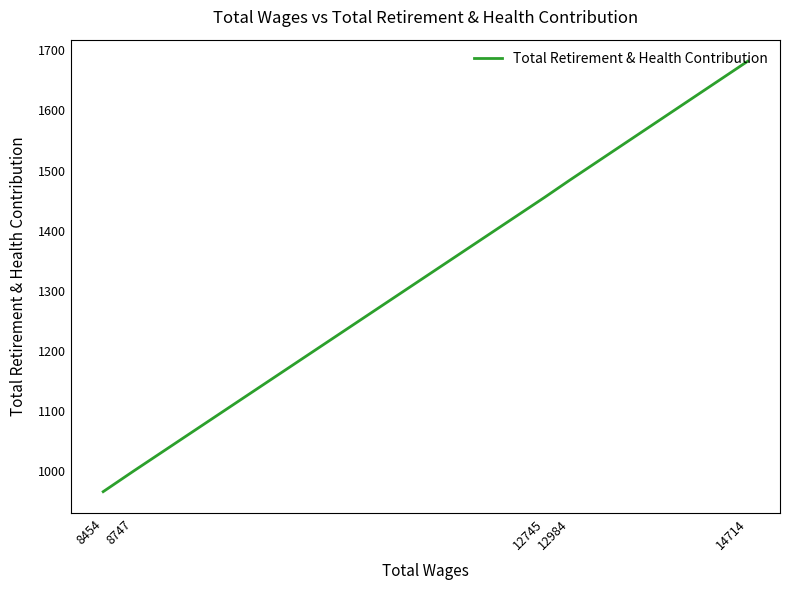

Which category has the highest value across all series?

14714